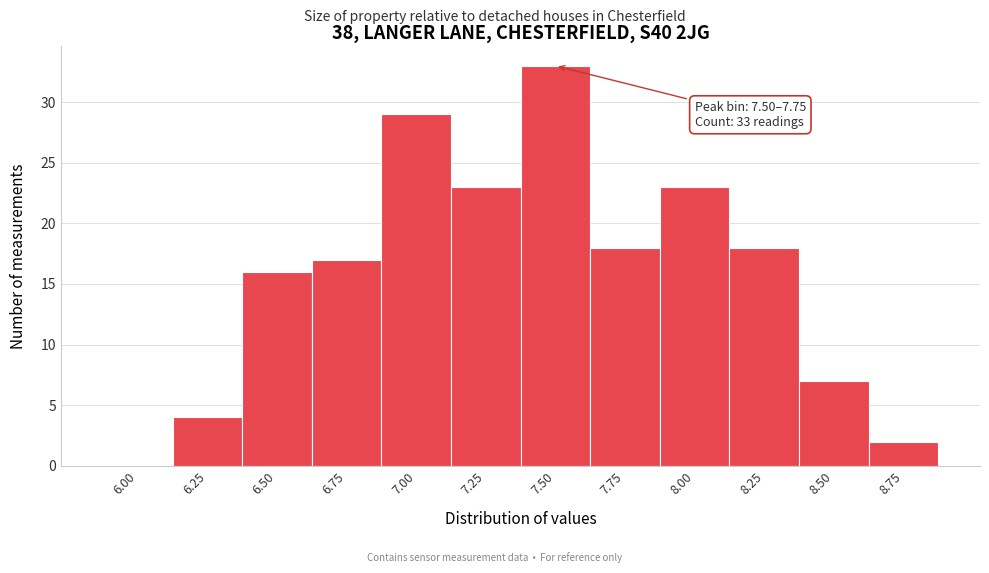

Reading left to right, what are all the values shown in this chart?

6.00=0	6.25=4	6.50=16	6.75=17	7.00=29	7.25=23	7.50=33	7.75=18	8.00=23	8.25=18	8.50=7	8.75=2